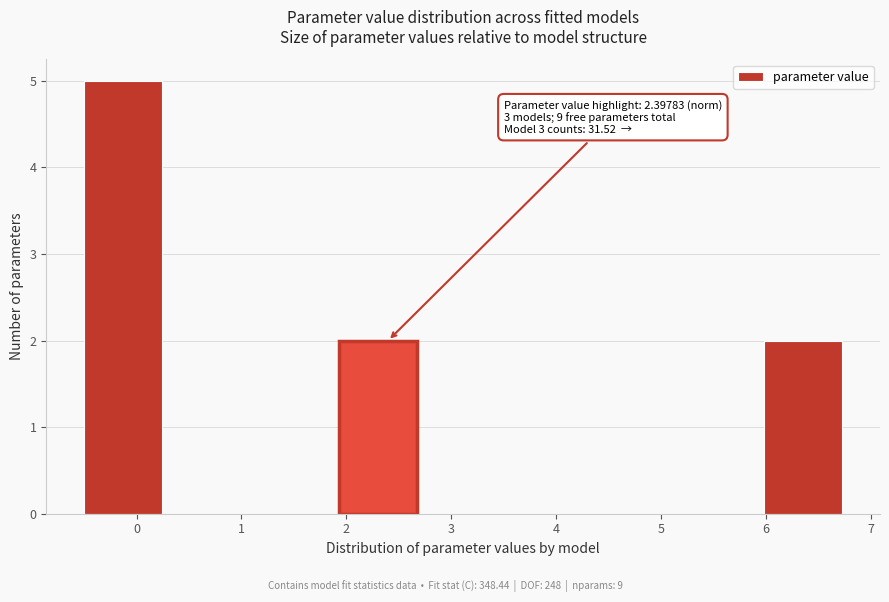

Which range on the x-axis has the tallest bar?

-0.5 to 0.3